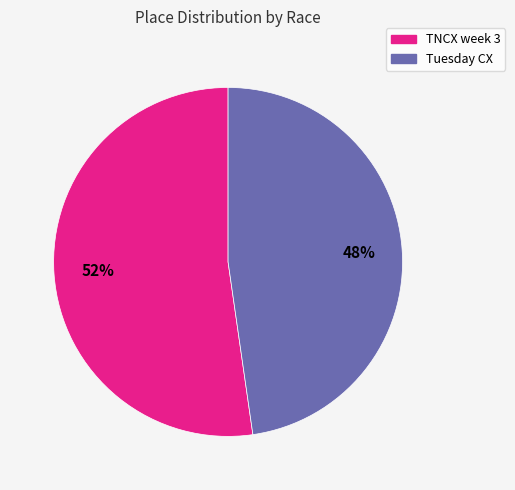

Which slice is the smallest?

Tuesday CX